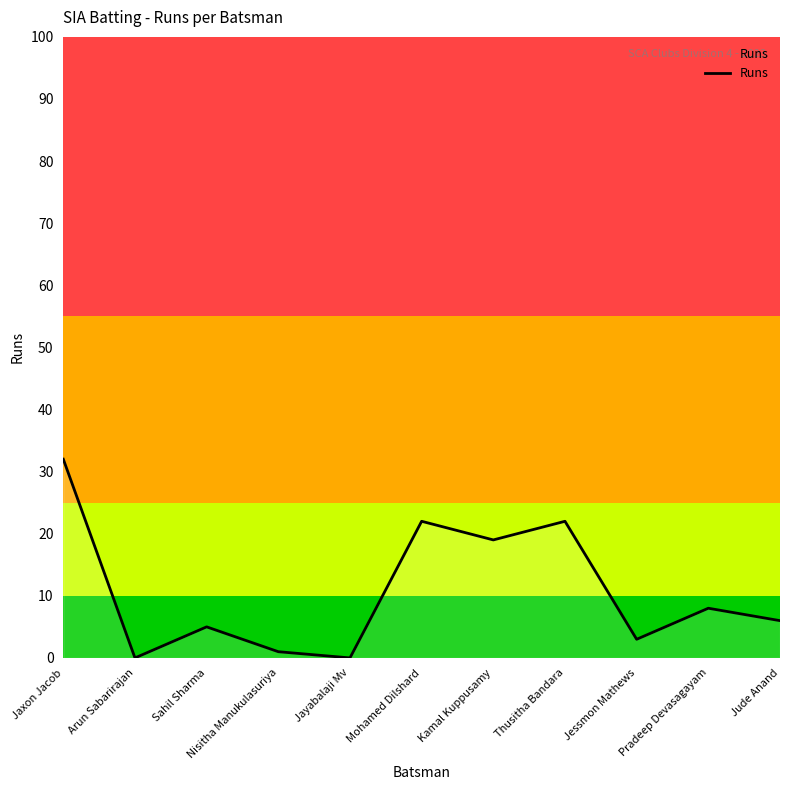

What is the difference between the maximum and second lowest values?

32